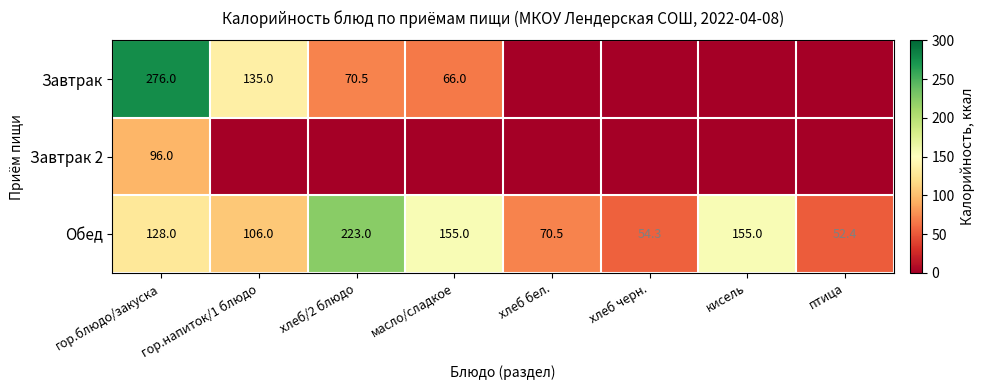

The Обед series shows 106.0 at гор.напиток/1 блюдо. True or false?

True